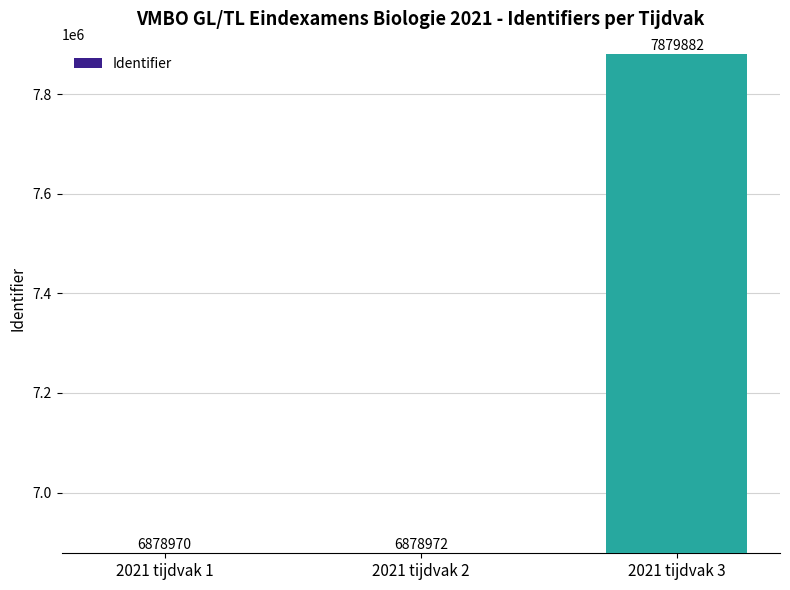

What is the value of the 1st bar from the left?

6878970